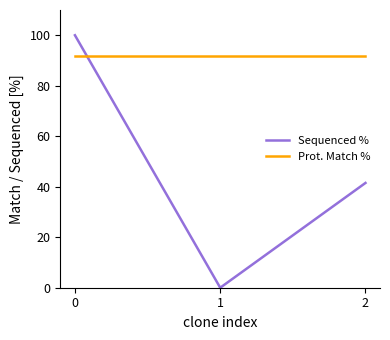

What is the sum of the Prot. Match % values at 2 and 1?

183.2